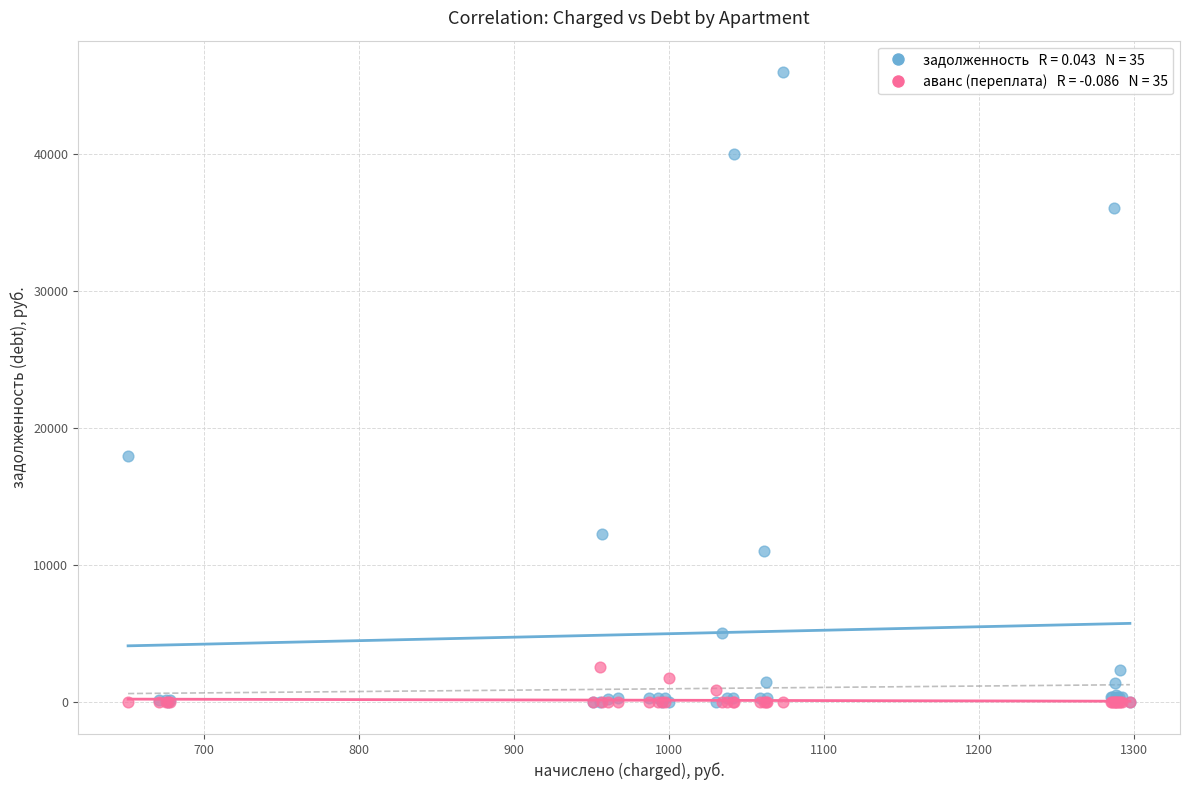

Across all series, what Y value is closest to 22979?

17962.5